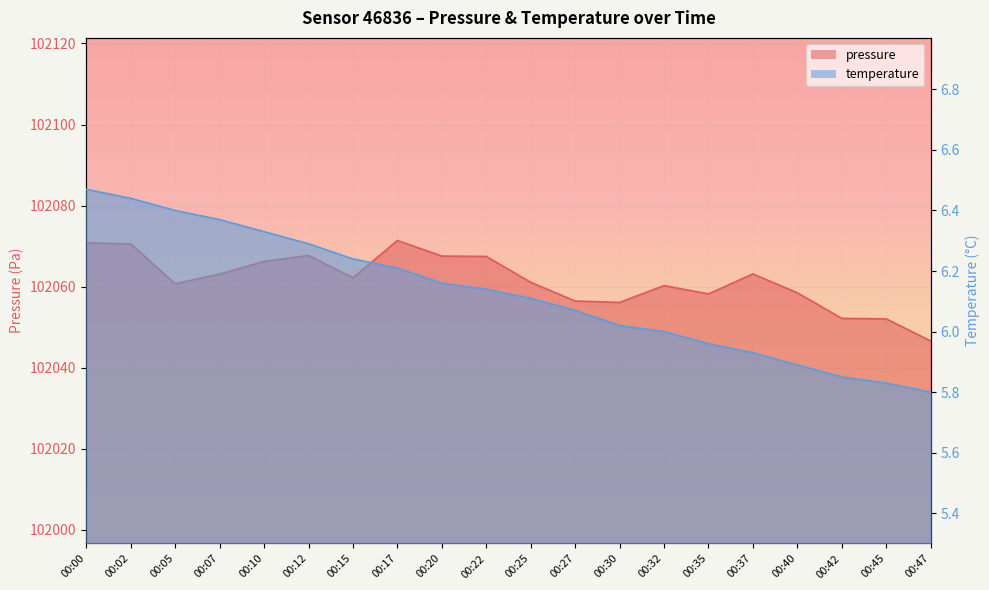

What value does the temperature series have at 00:47?

5.8